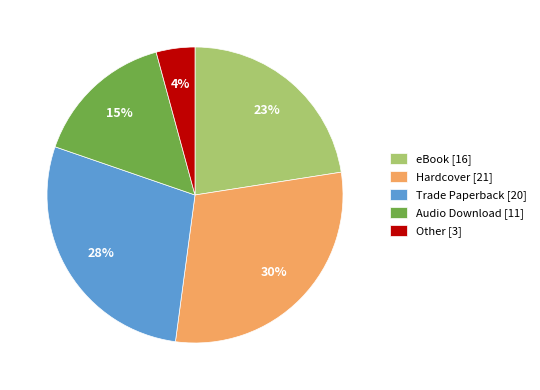

Combined, do Audio Download [11] and Trade Paperback [20] account for over 50%?

No